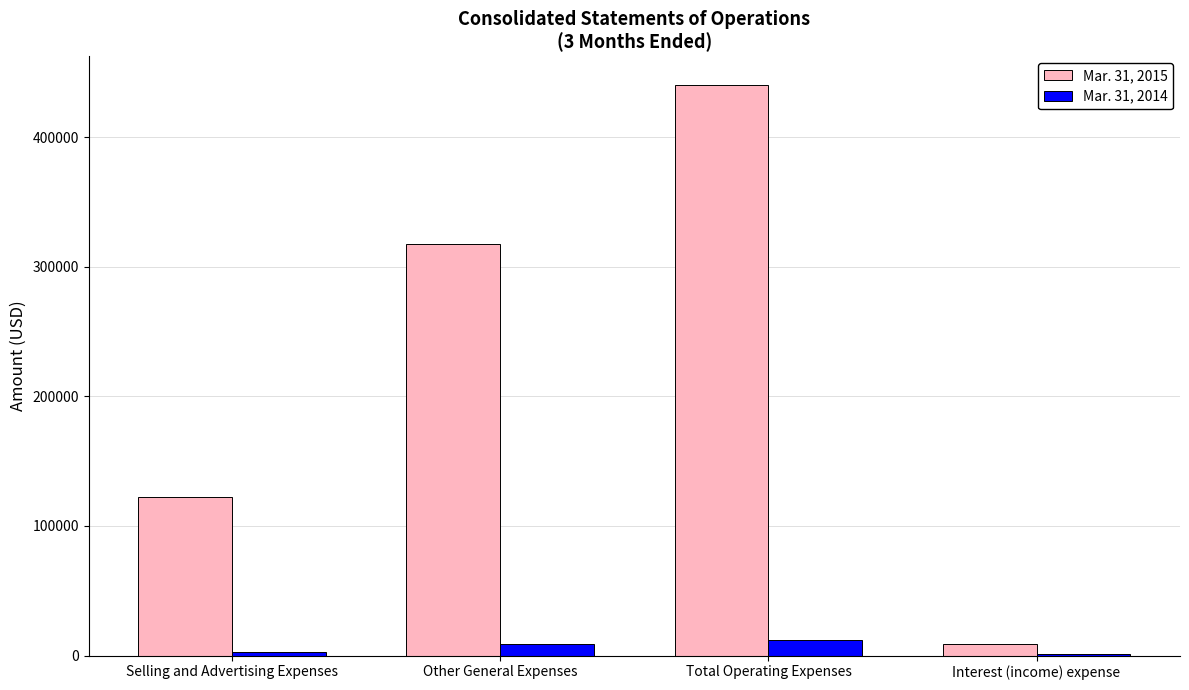

What is the difference between the maximum and second lowest values in the Mar. 31, 2014 series?

9197